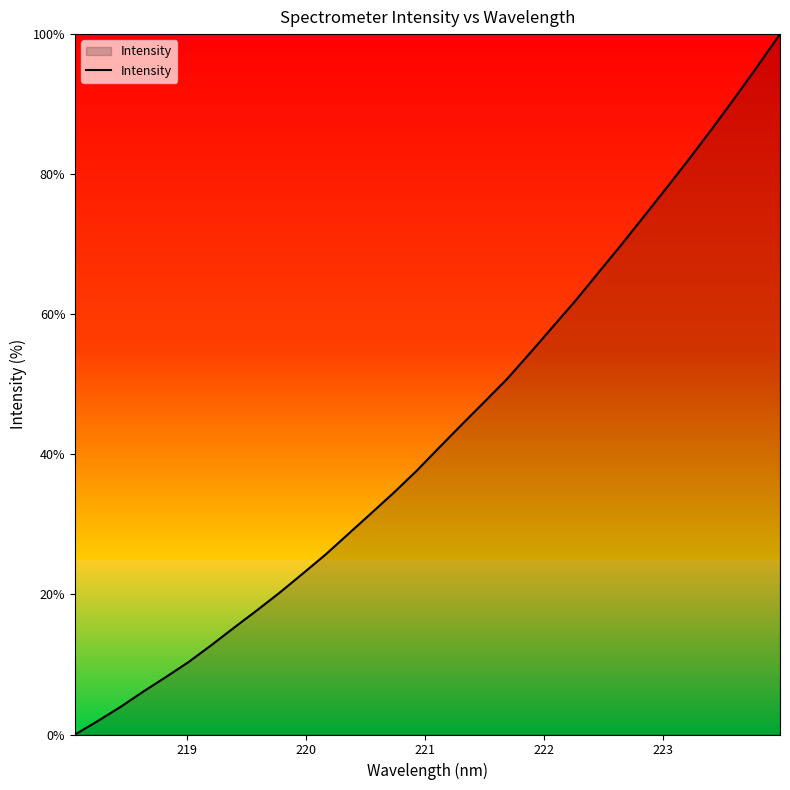

Reading right to left, what are all the values shown in this chart?

100.0	95.4	90.9	86.5	82.2	78.0	73.9	69.9	65.9	61.9	58.2	54.5	50.8	47.5	44.3	41.0	37.6	34.5	31.5	28.6	25.7	23.0	20.3	17.7	15.3	12.8	10.4	8.2	6.1	3.9	1.9	0.0